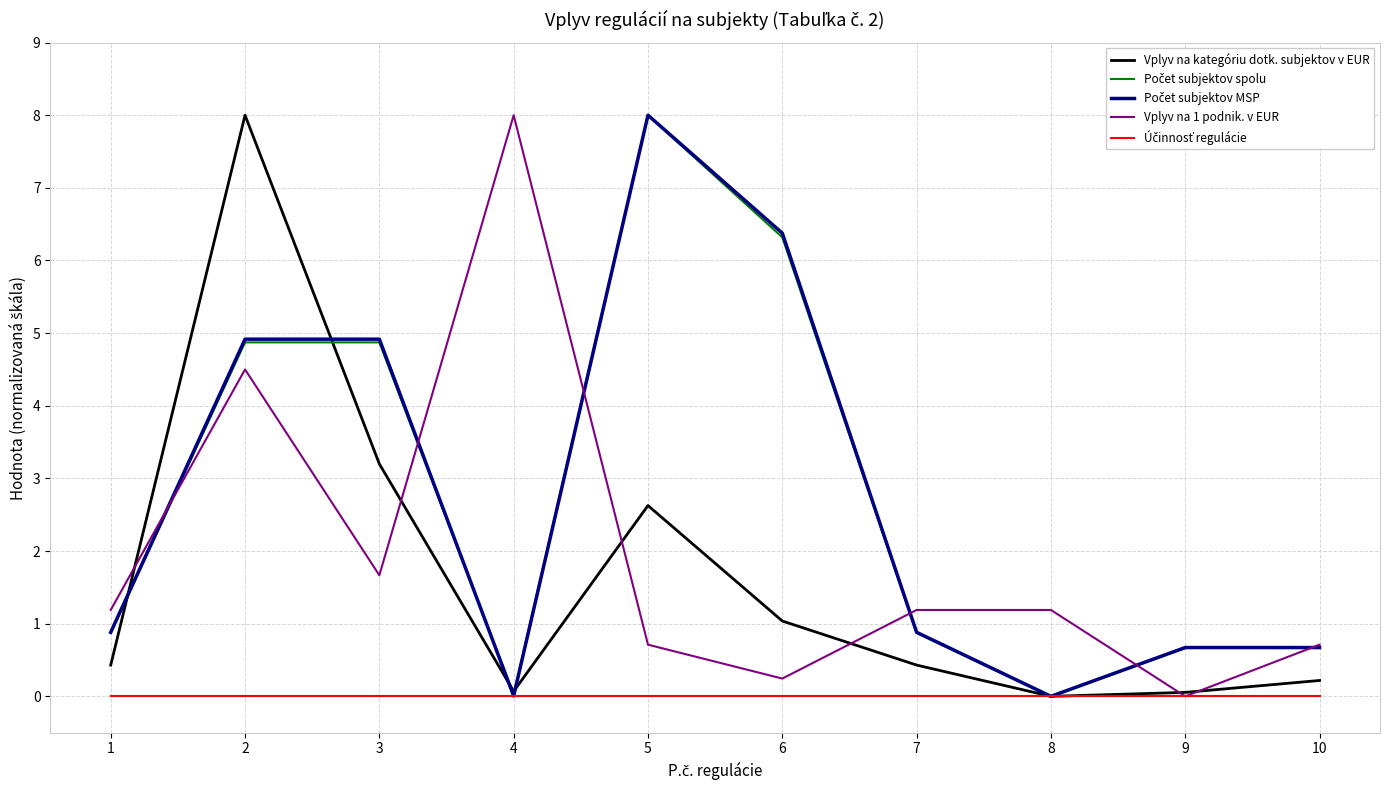

What is the spread (max minus min) of values at 5?

8.0